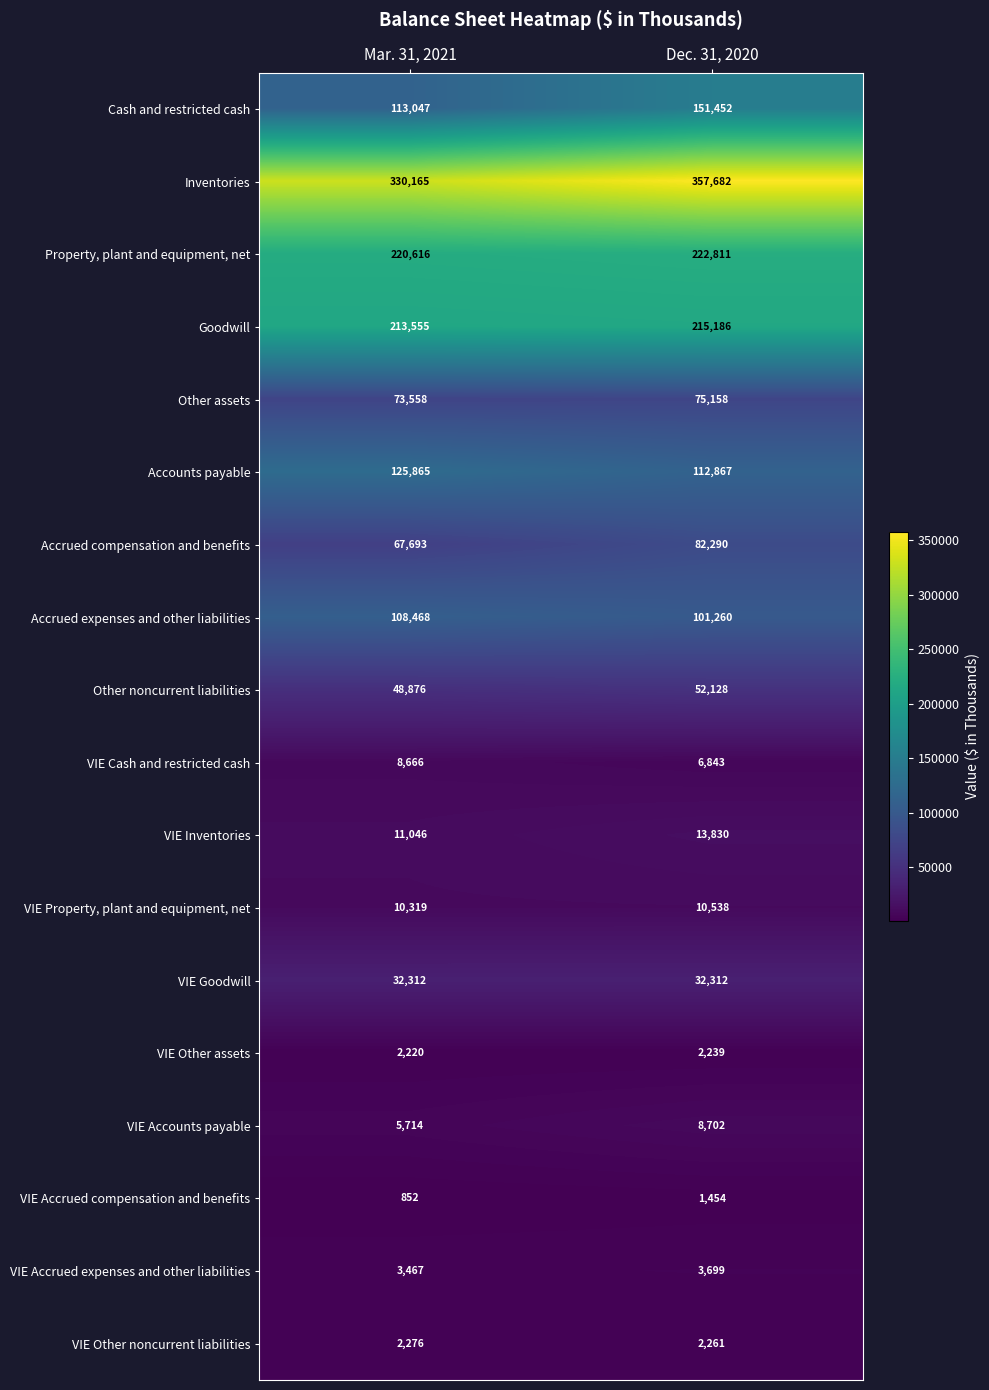

Read the VIE Inventories value at Mar. 31, 2021.

11046